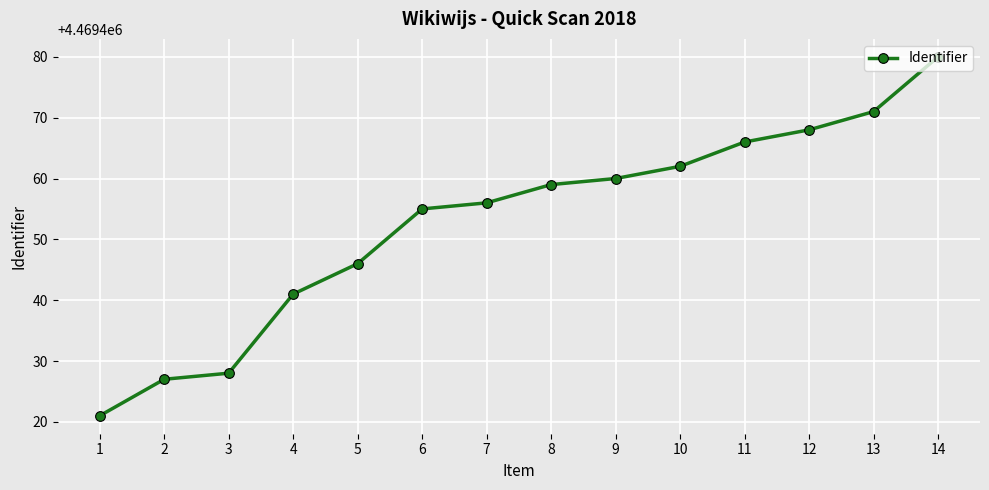

What is the approximate value at 11, to the nearest 10?

4469470